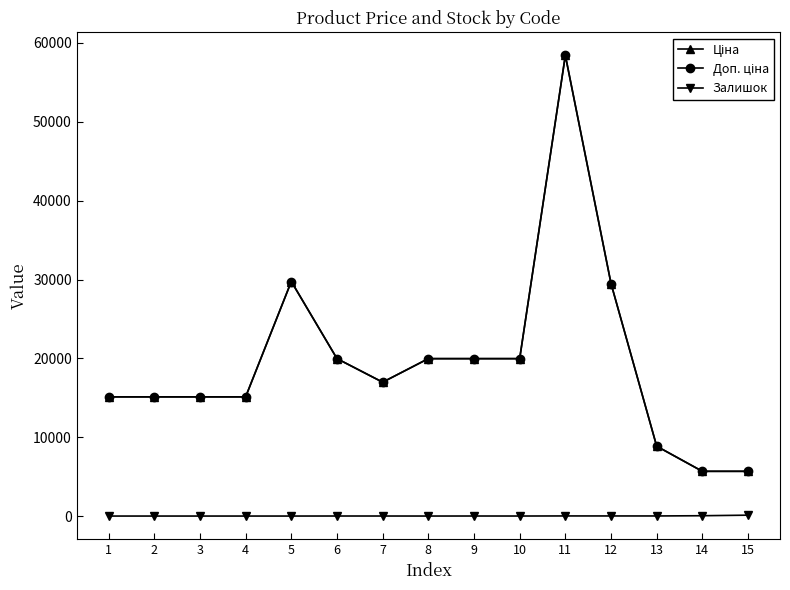

Does the chart have visible grid lines?

No